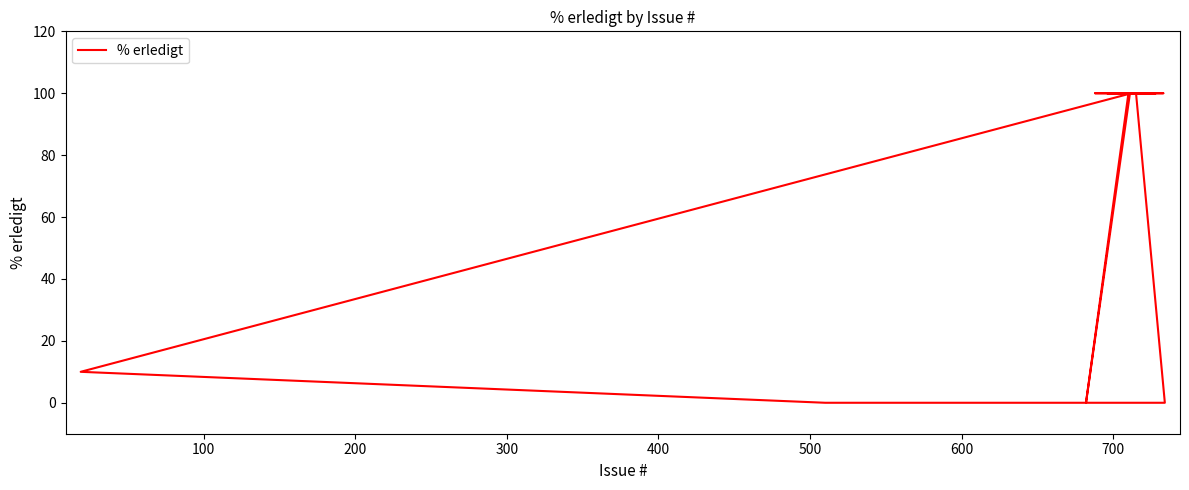

Does the chart have visible grid lines?

No